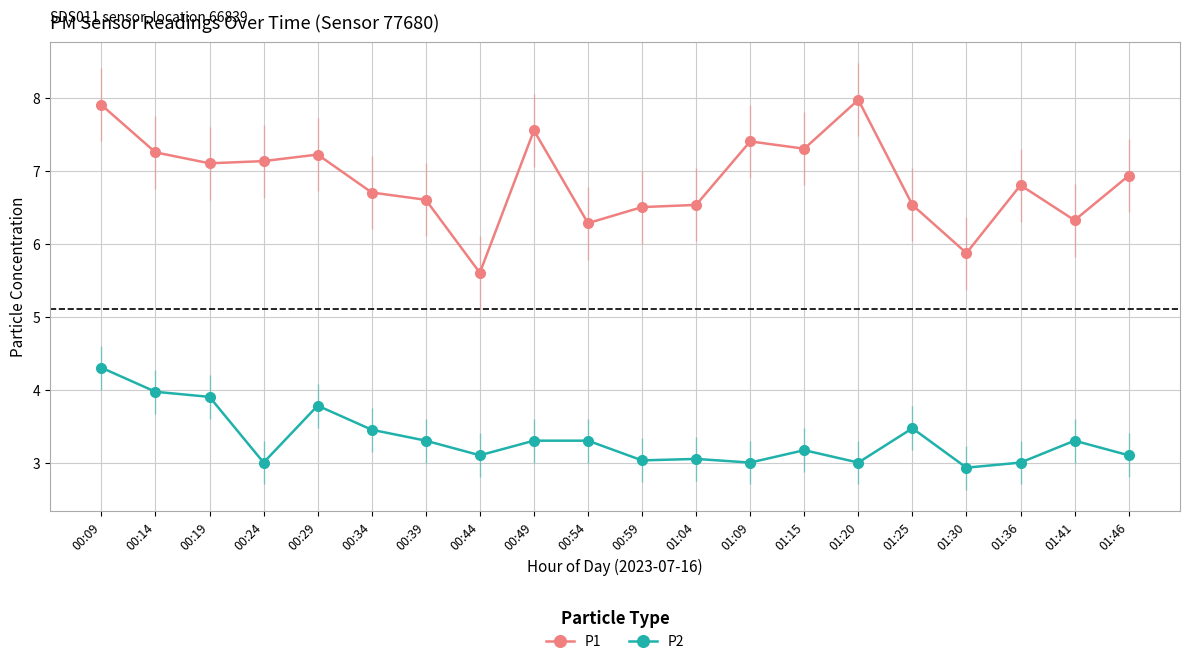

Where does the P1 series first go above 6?

00:09